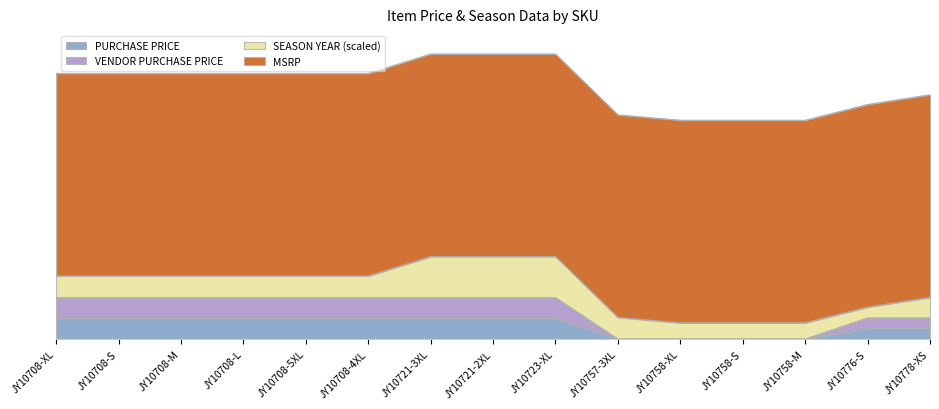

Is it true that PURCHASE PRICE equals 0.0 at JY10758-S?

True